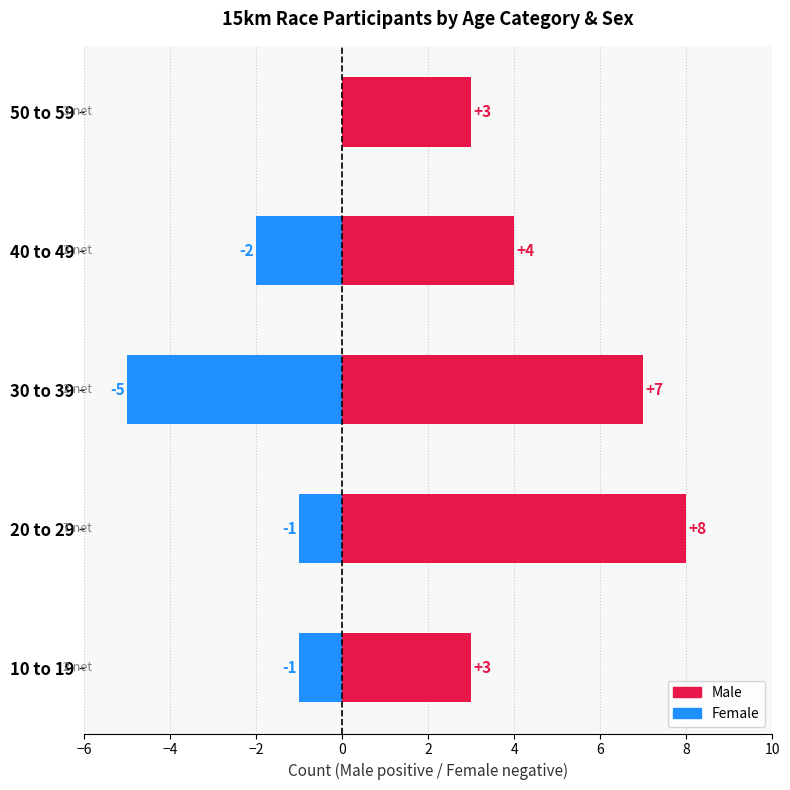

How many bars are there in each group?

2